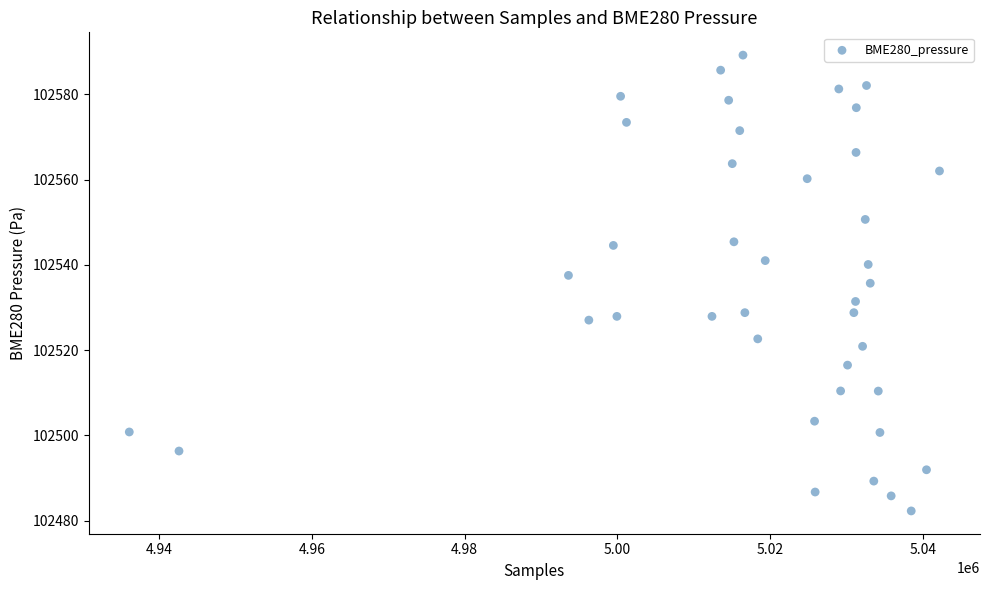

What is the range of X values (max minus min)?

106106.0